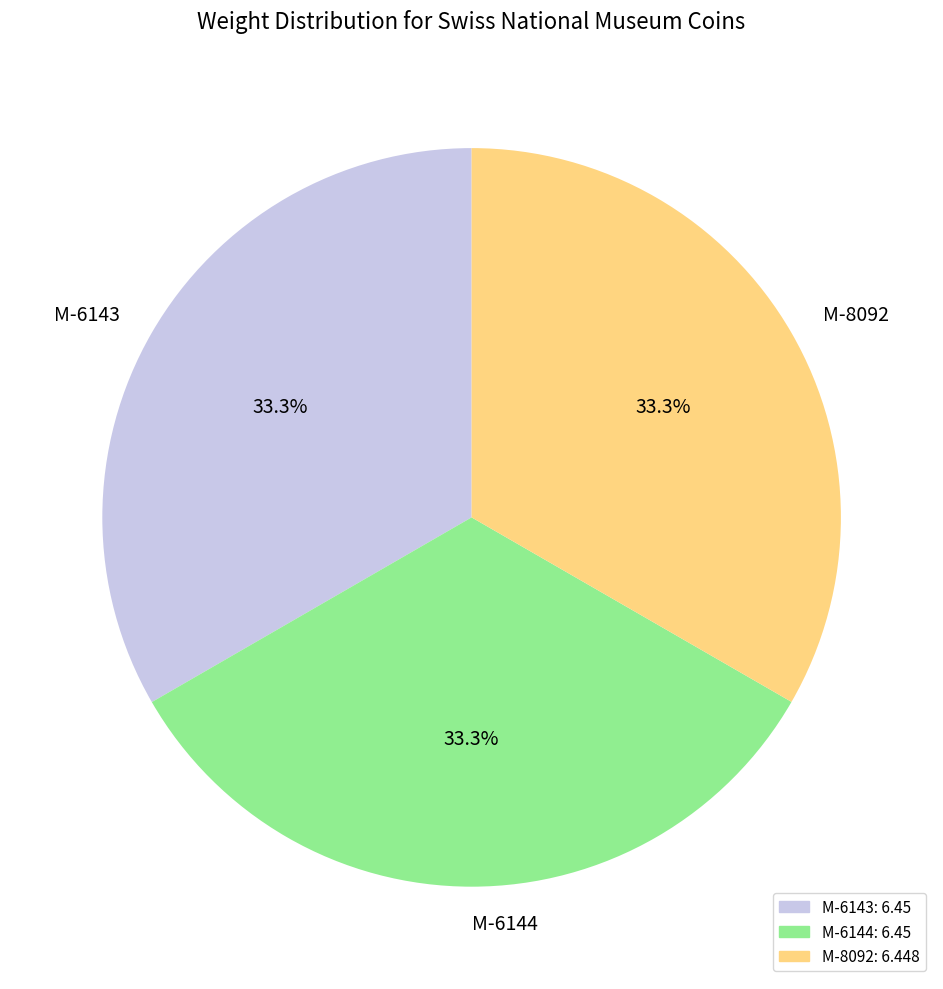

To the nearest percent, what is the average slice percentage?

33%